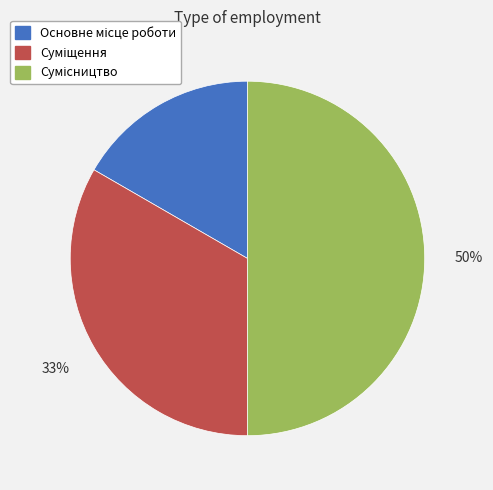

To the nearest percent, what is the average slice percentage?

33%